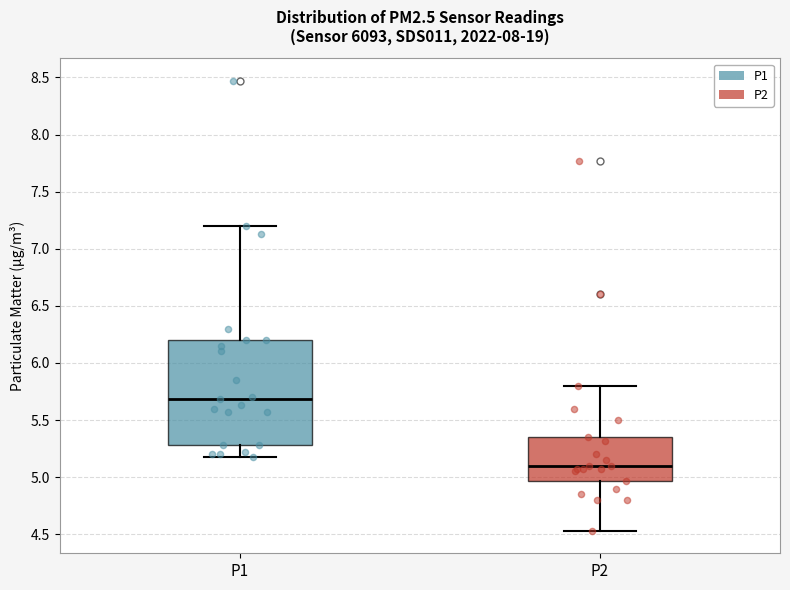

Reading left to right, read every box against the y-axis: the position of its median line, the range the box covers, and the ends of its whiskers. The values are not printed on the chart, so give them approximately, as read against the axis.

P1: median 5.70, box 5.30 to 6.20, whiskers 5.20 to 7.20
P2: median 5.10, box 4.95 to 5.35, whiskers 4.55 to 5.80